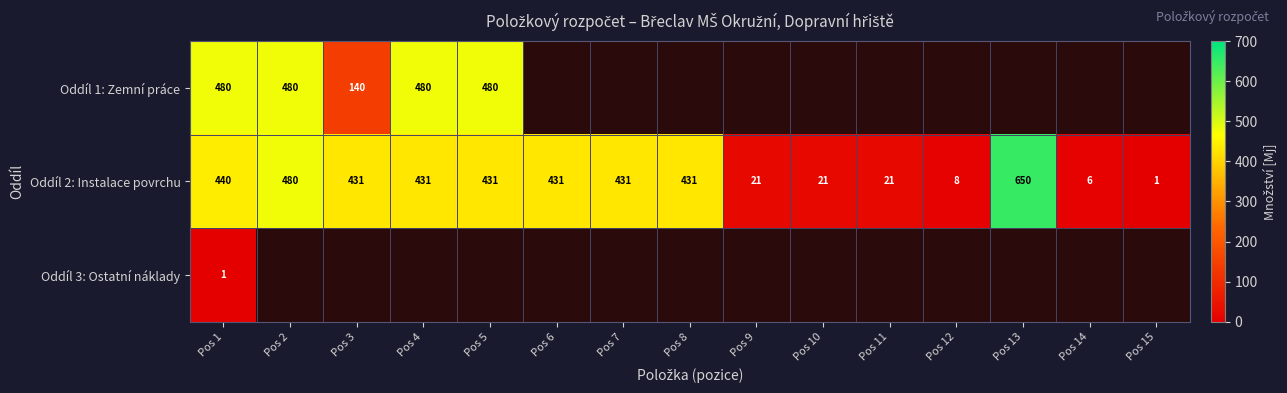

What is the difference between the Oddíl 2: Instalace povrchu values at Pos 14 and Pos 13?

644